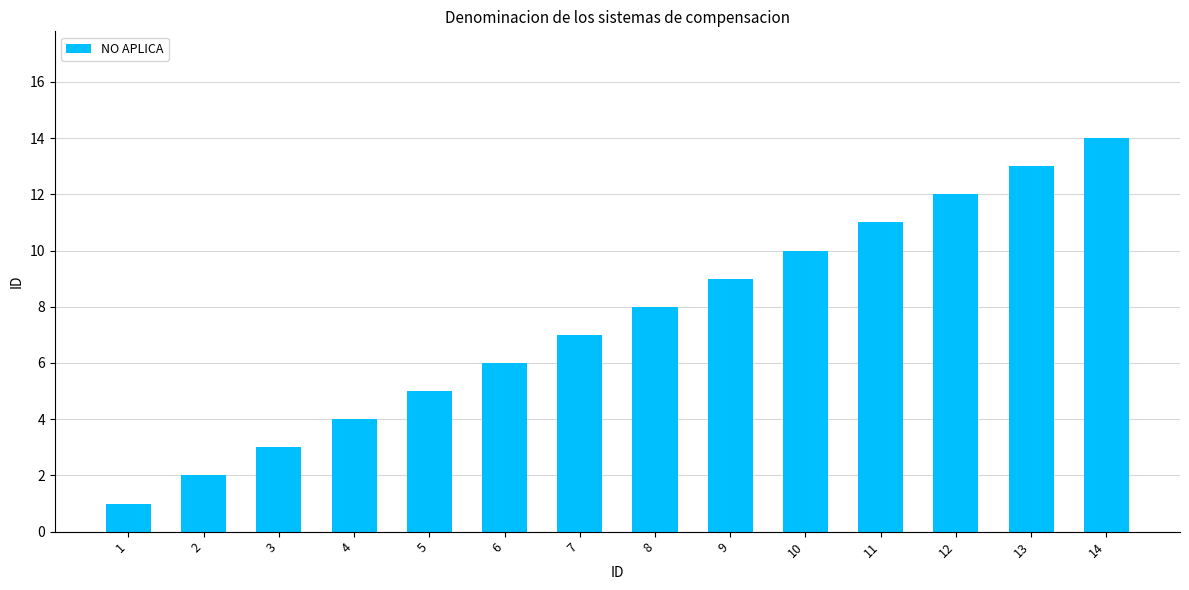

What is the value of the 9th bar from the left?

9